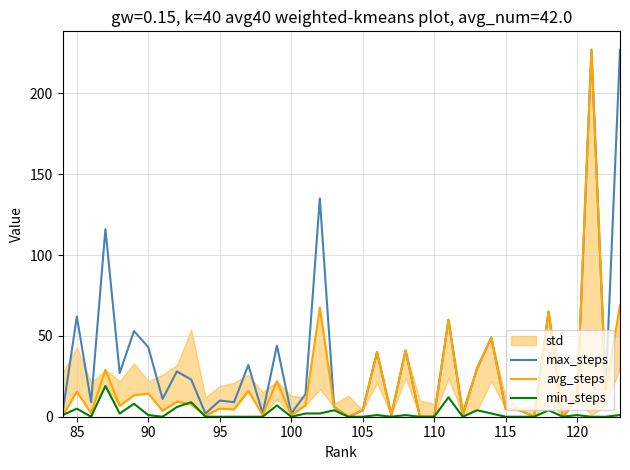

What is the difference between the second highest and second lowest values in the min_steps series?

12.0